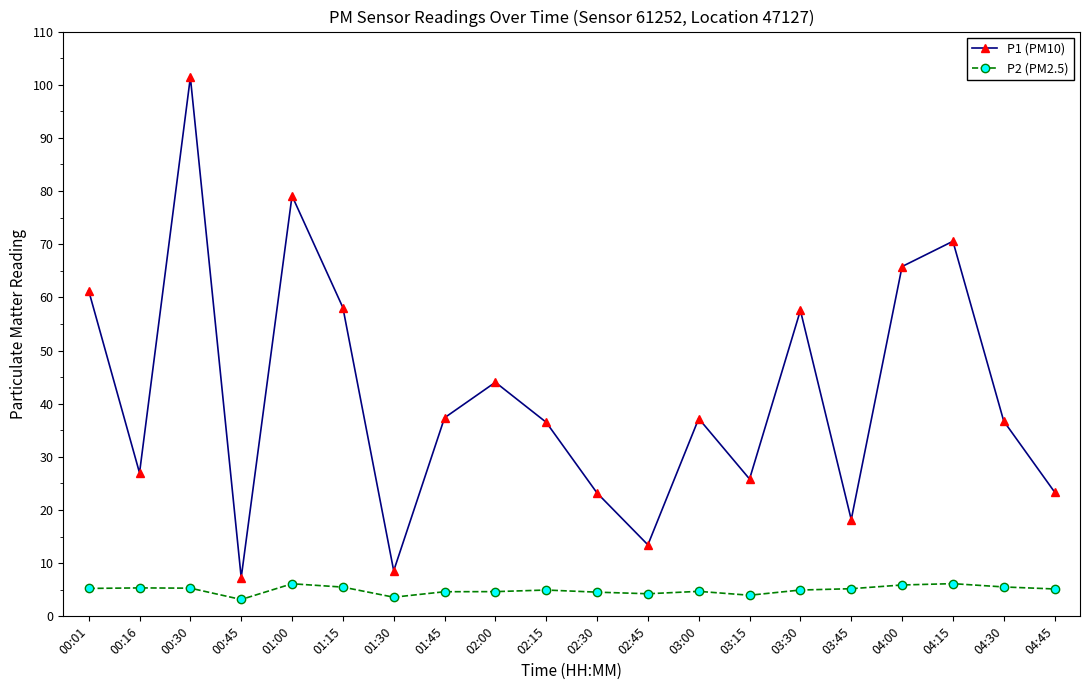

What is the greatest value displayed?

101.4